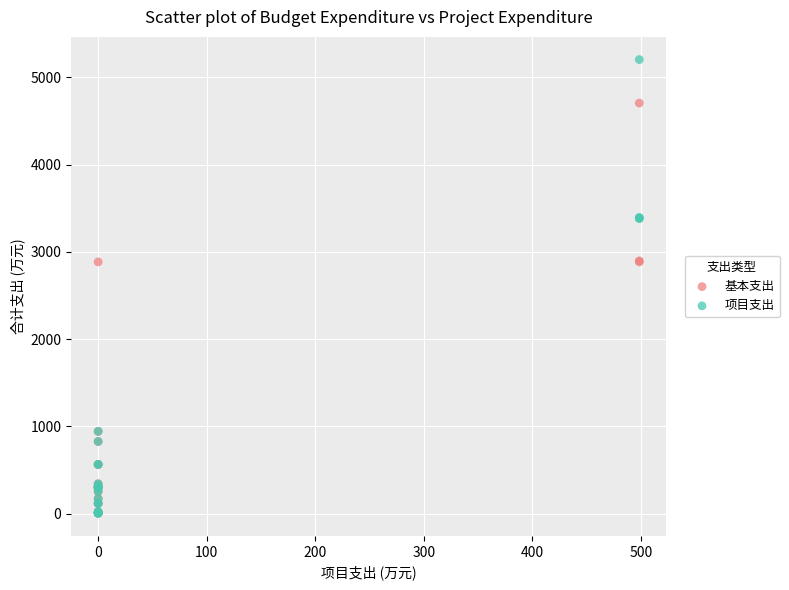

Which series has the widest spread of Y values?

项目支出